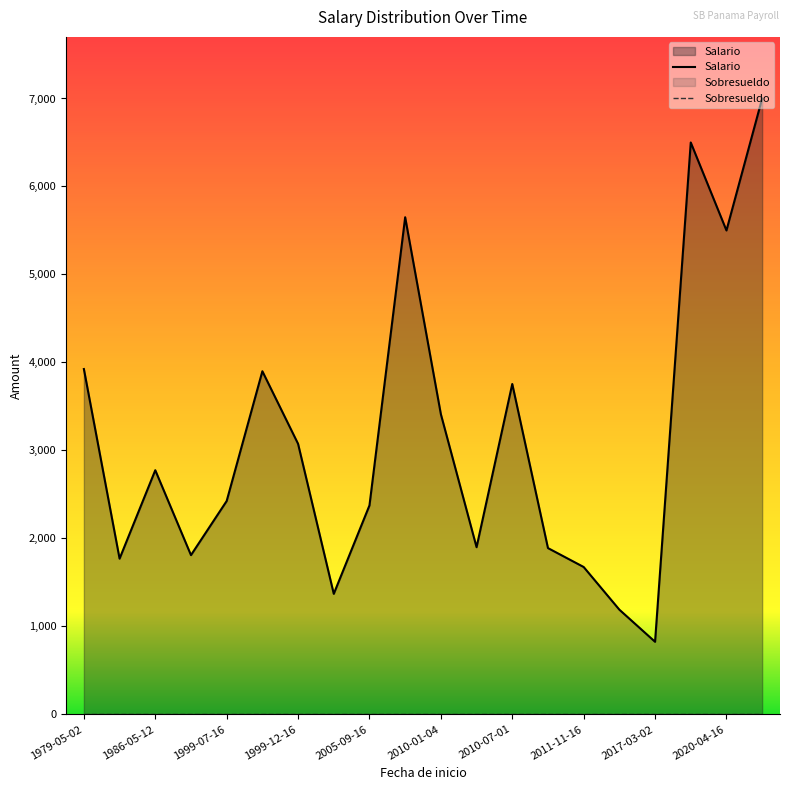

What is the greatest value displayed?

7000